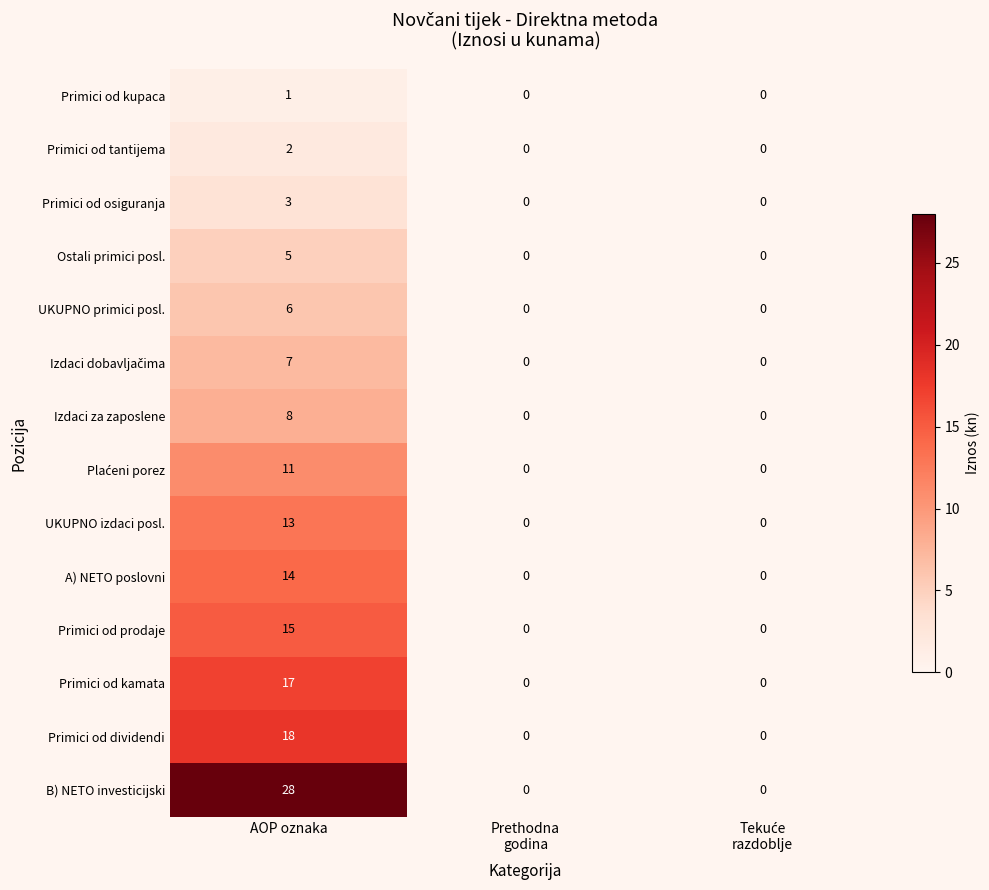

Which series has the widest spread of values?

B) NETO investicijski